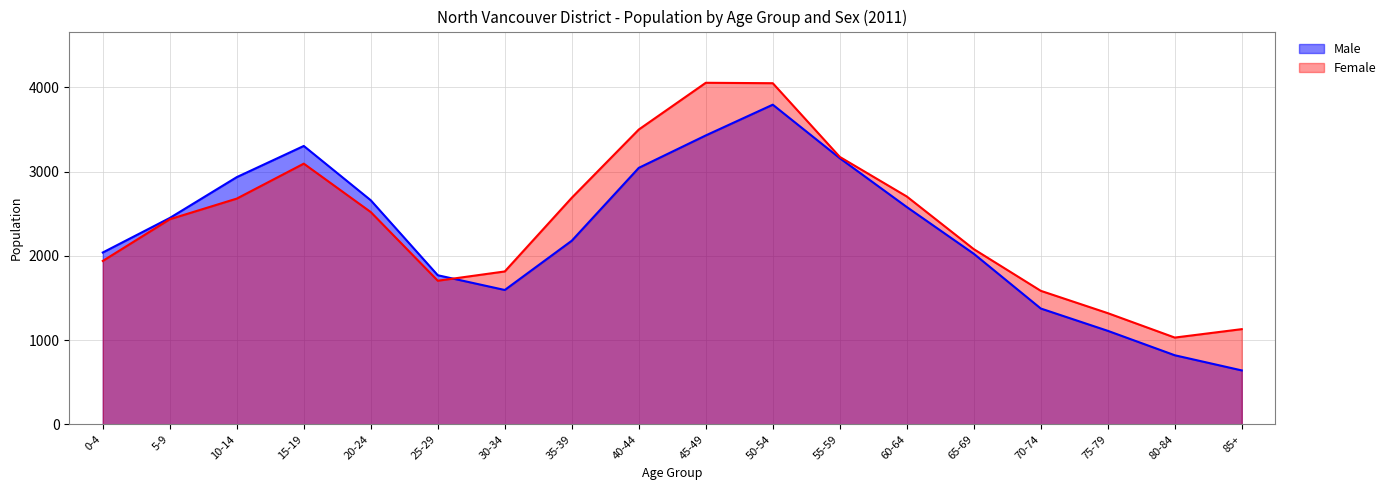

What is the difference between the Female values at 65-69 and 25-29?

375